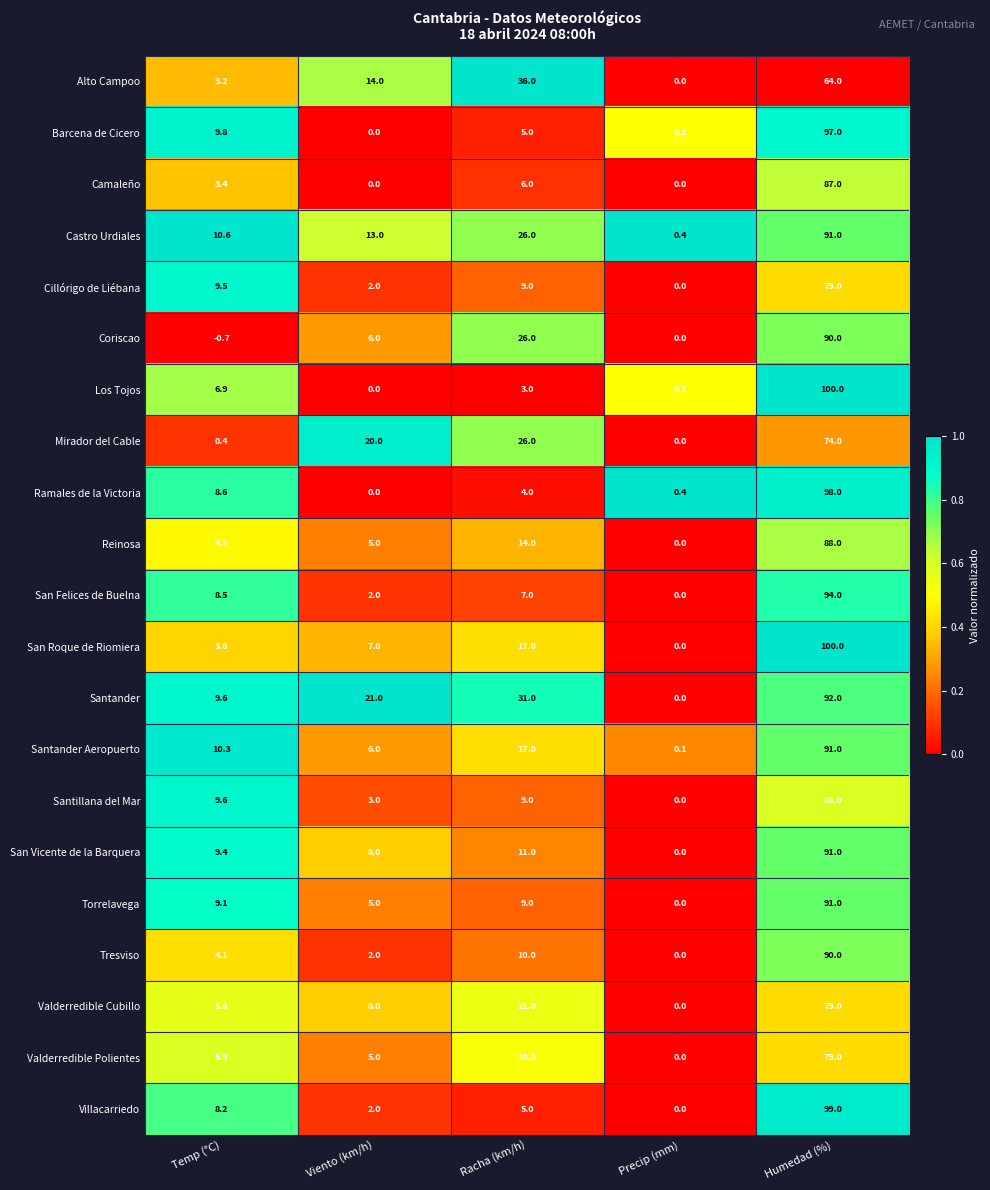

Is it true that Valderredible Cubillo equals 0.0 at Precip (mm)?

True